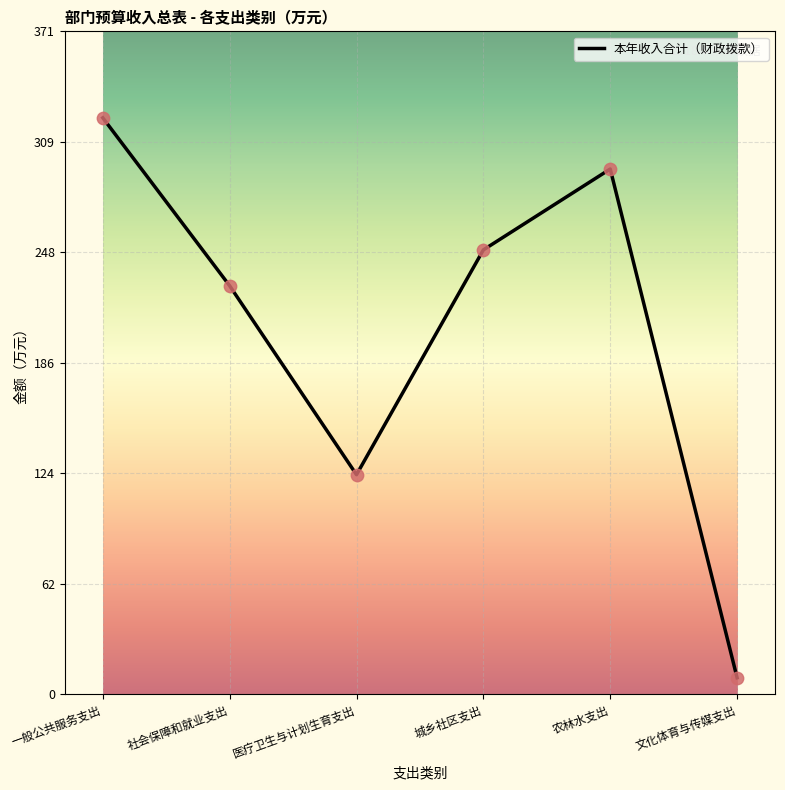

Which has a higher value, 农林水支出 or 医疗卫生与计划生育支出?

农林水支出